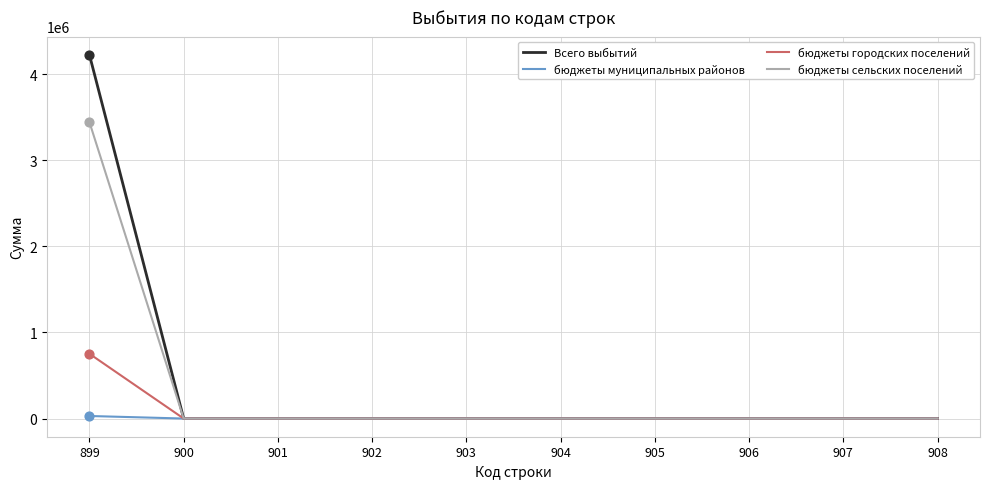

Which series has the largest range (max minus min)?

Всего выбытий